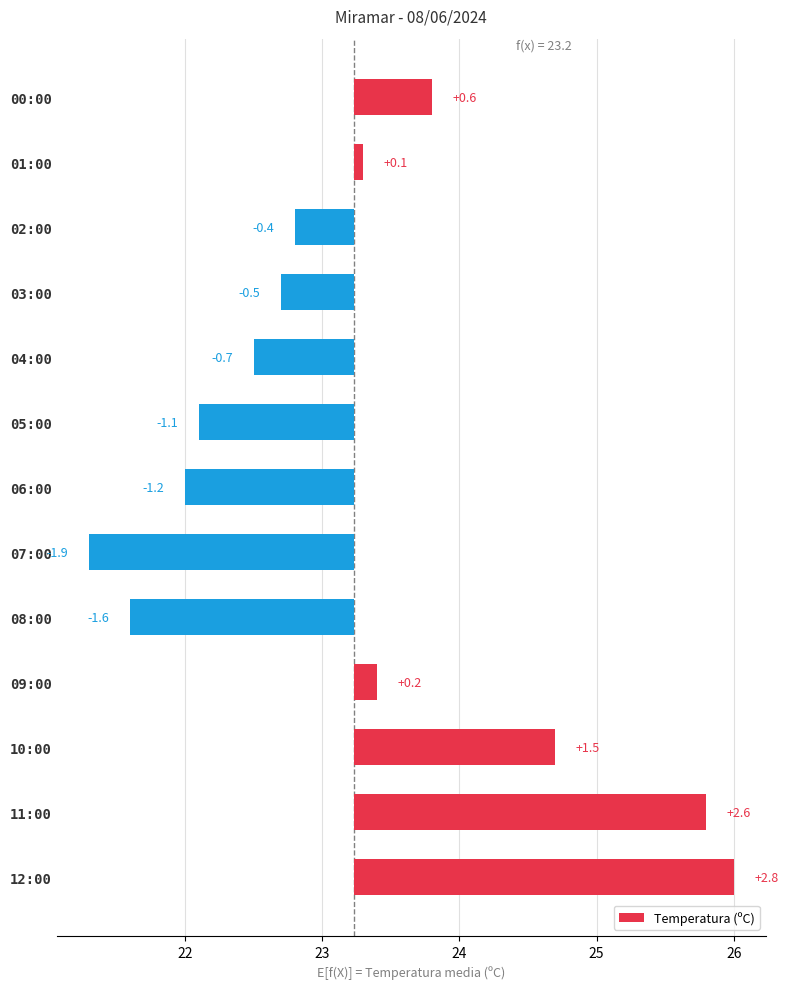

What is the difference between the maximum and minimum values?

4.7